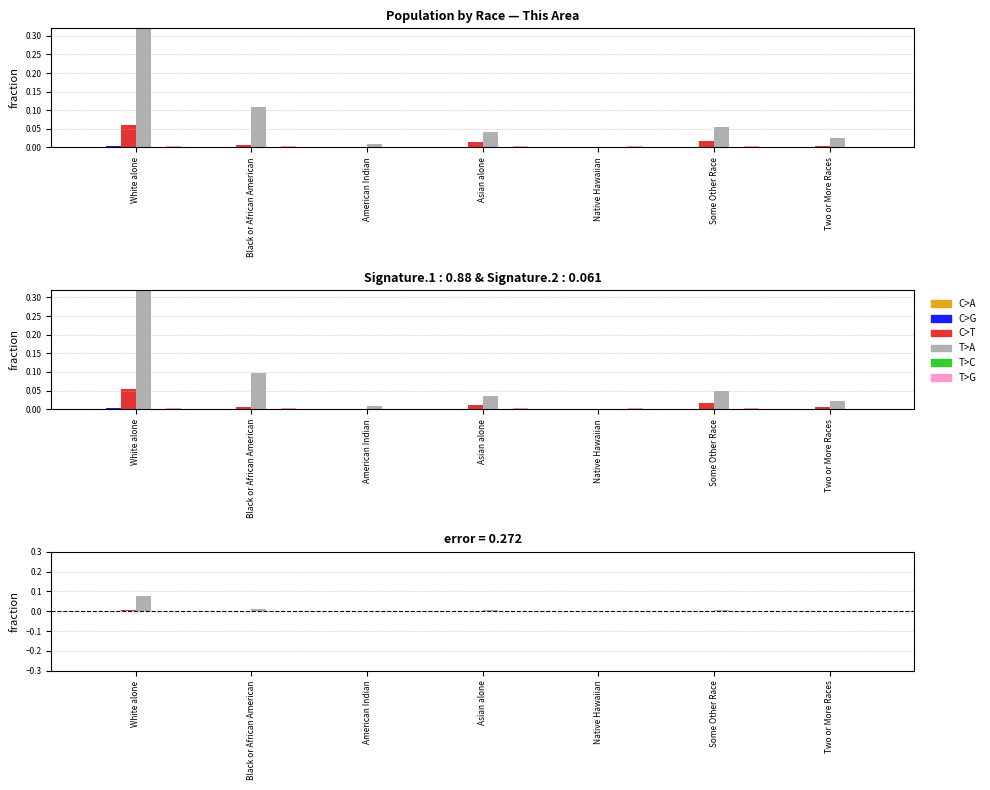

At which label does C>T reach its peak?

White alone